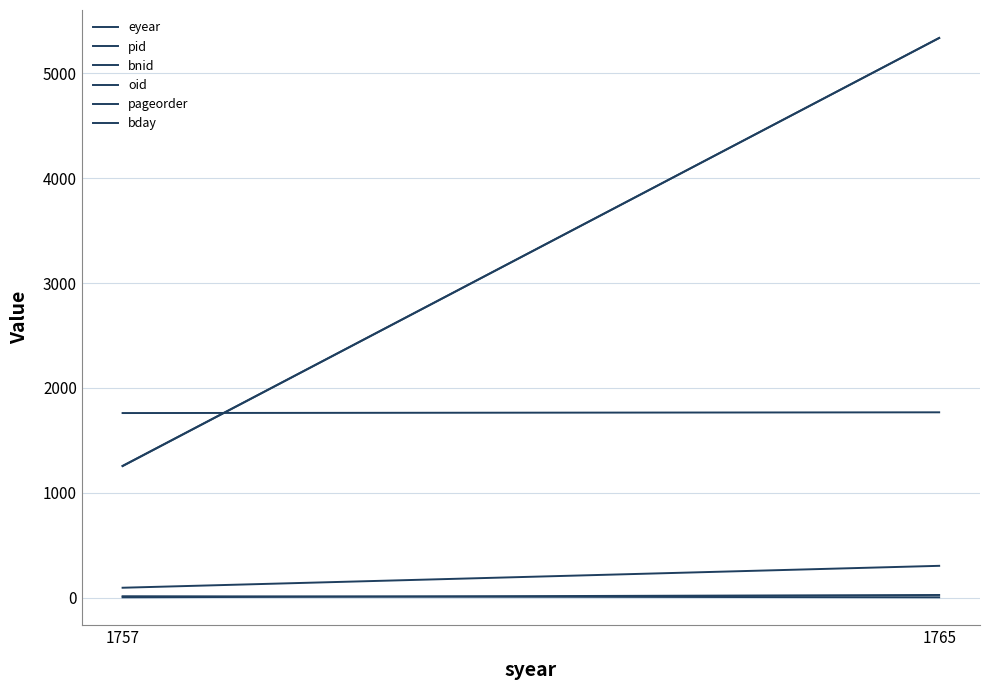

Which series changed the most between 1757 and 1765?

bnid